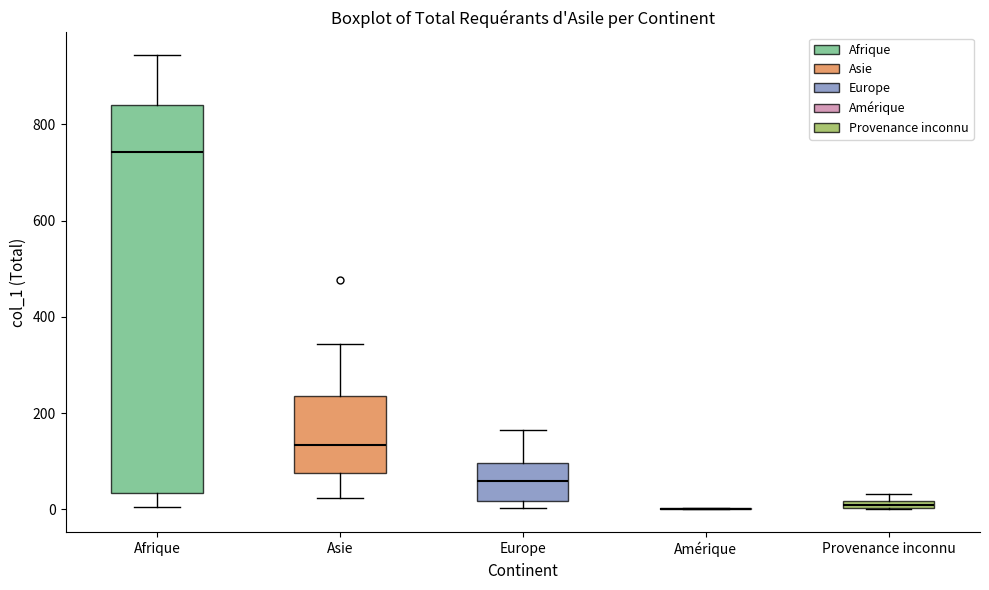

Which box is the tallest, from its lower edge to its upper edge?

Afrique